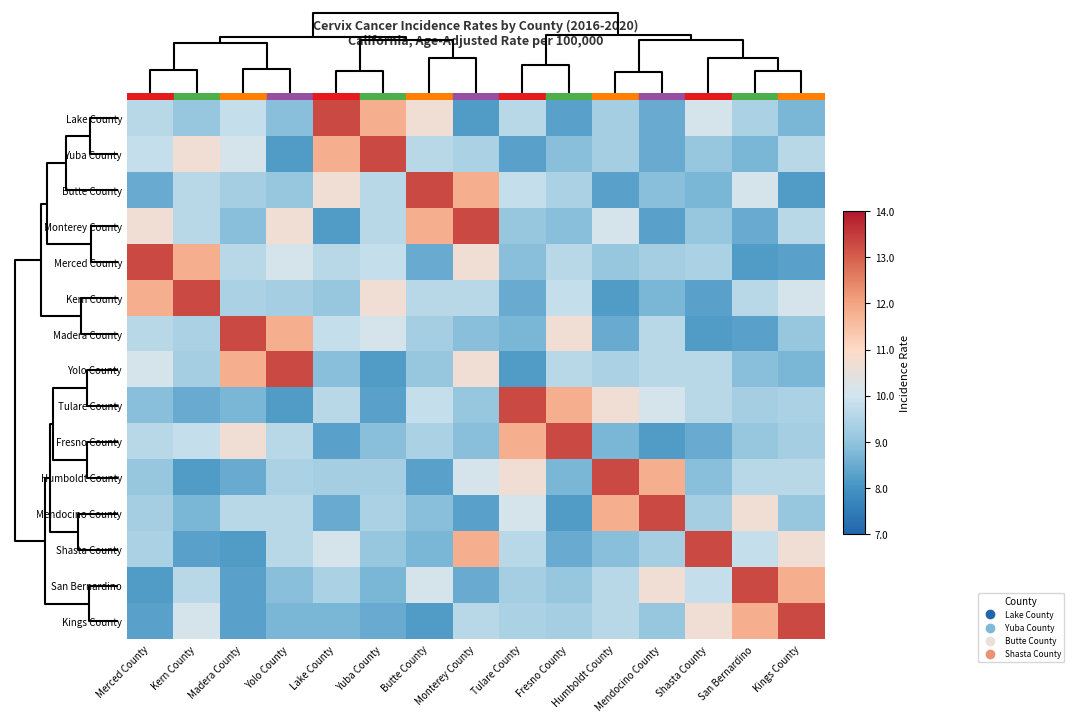

At Shasta County, list the series in order from smallest to largest.

Madera County, Kern County, Fresno County, Butte County, Humboldt County, Yuba County, Monterey County, Mendocino County, Merced County, Yolo County, Tulare County, San Bernardino, Lake County, Kings County, Shasta County